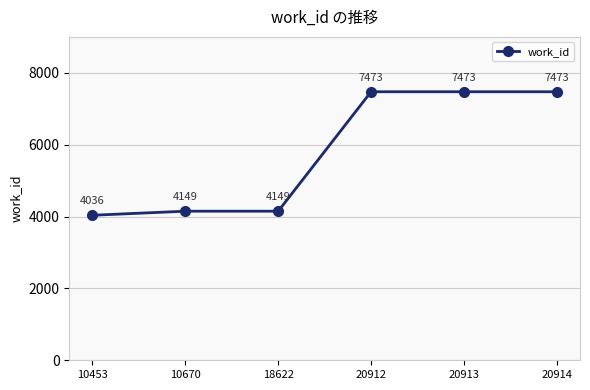

The value at 10453 is 4036. True or false?

True